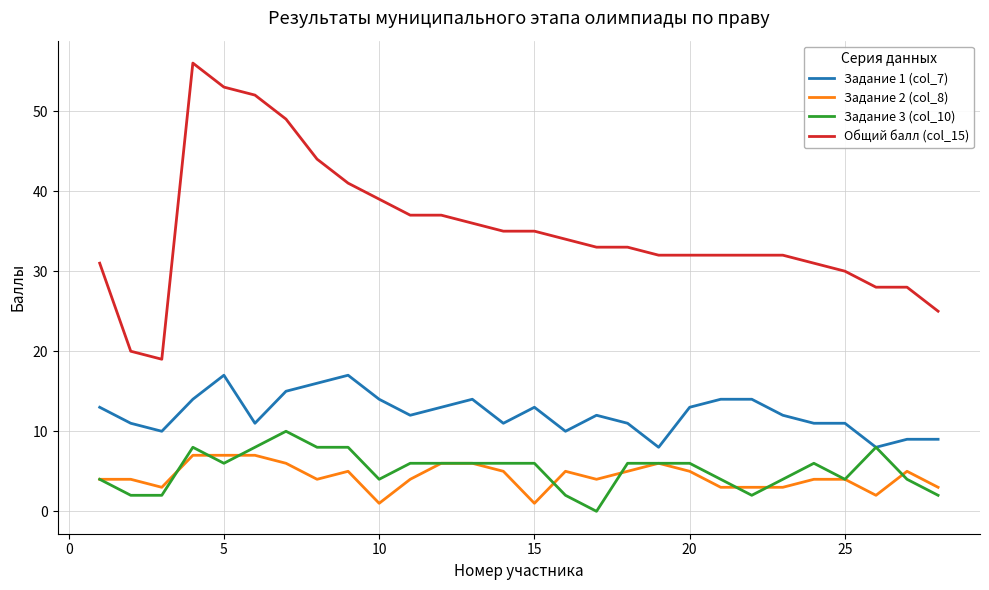

Rank the series by their maximum value, from lowest to highest.

Задание 2 (col_8), Задание 3 (col_10), Задание 1 (col_7), Общий балл (col_15)